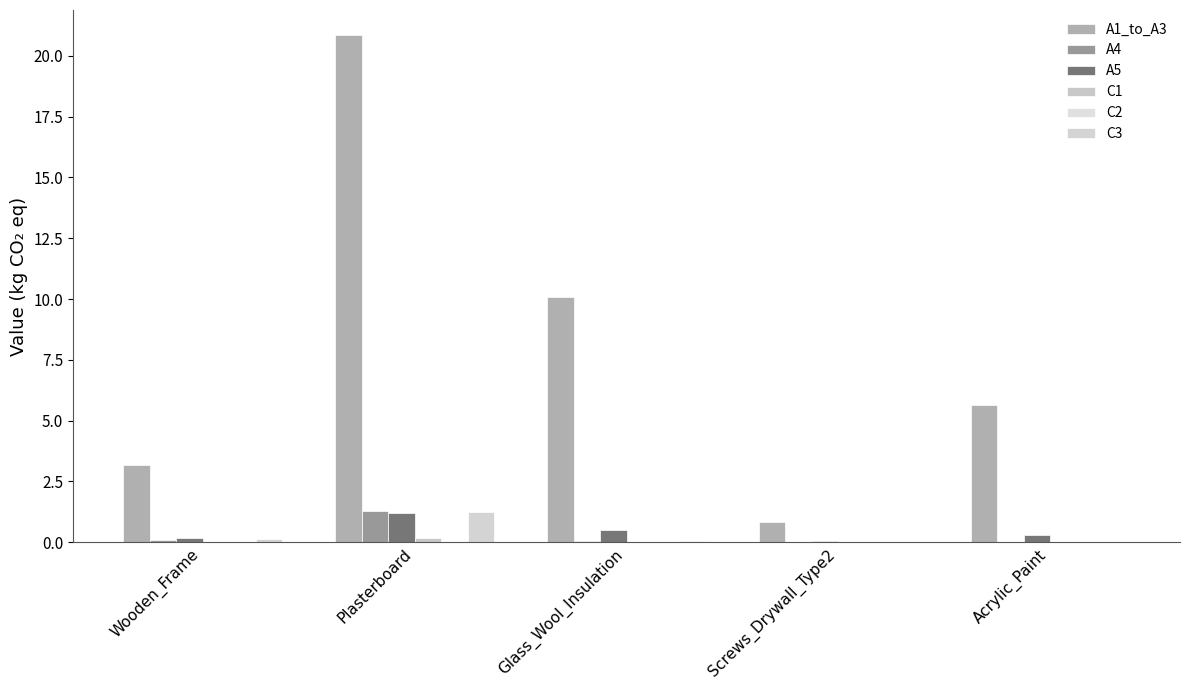

List the series in order of their peak value, highest first.

A1_to_A3, A4, C3, A5, C1, C2